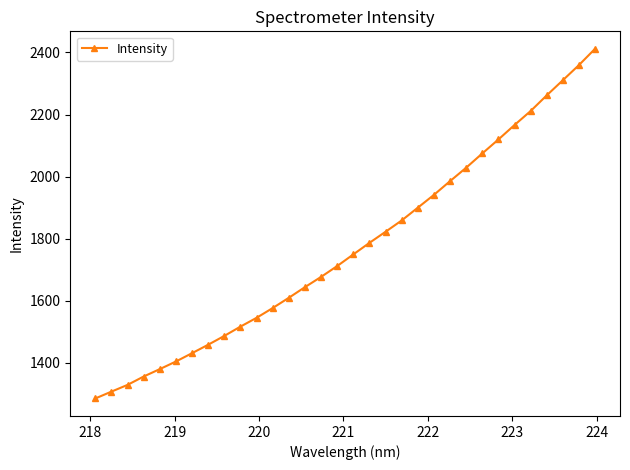

True or false: there are more than 2 points higher than both neighbors.

False